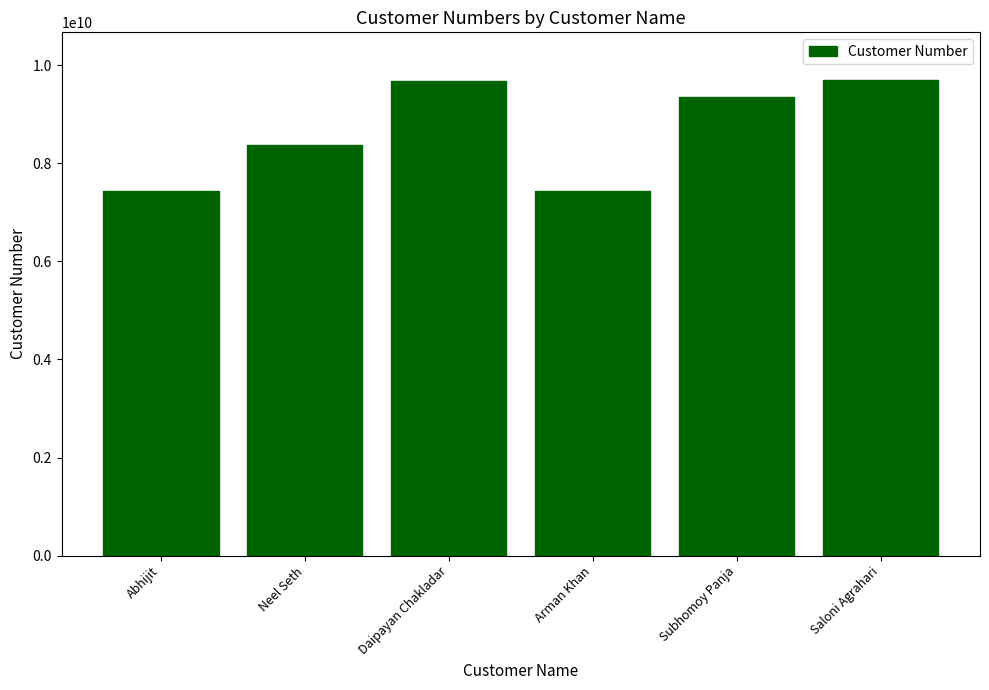

Which has a higher value, Daipayan Chakladar or Subhomoy Panja?

Daipayan Chakladar